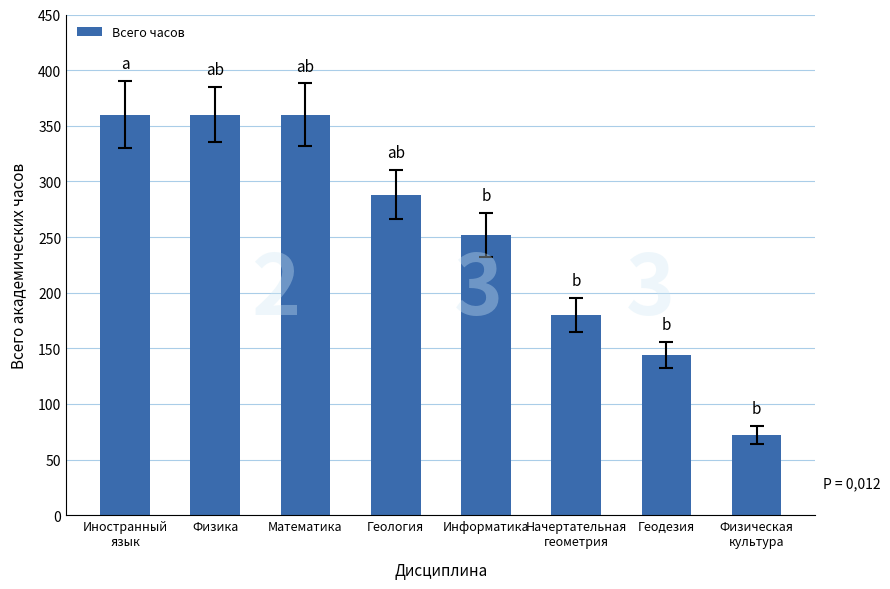

Are the bars horizontal?

No